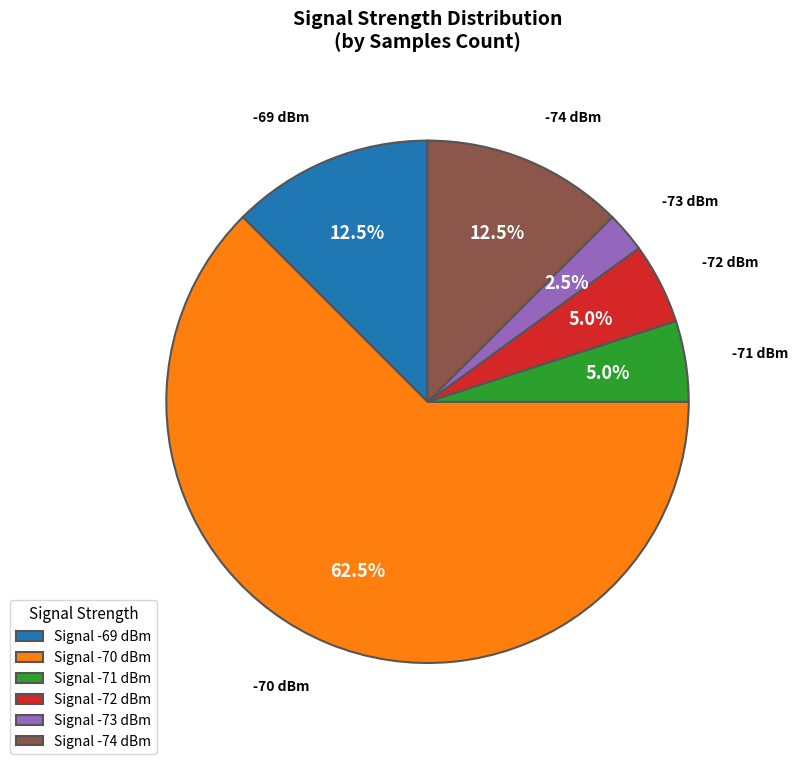

Which category has the smallest portion of the pie?

Signal -73 dBm